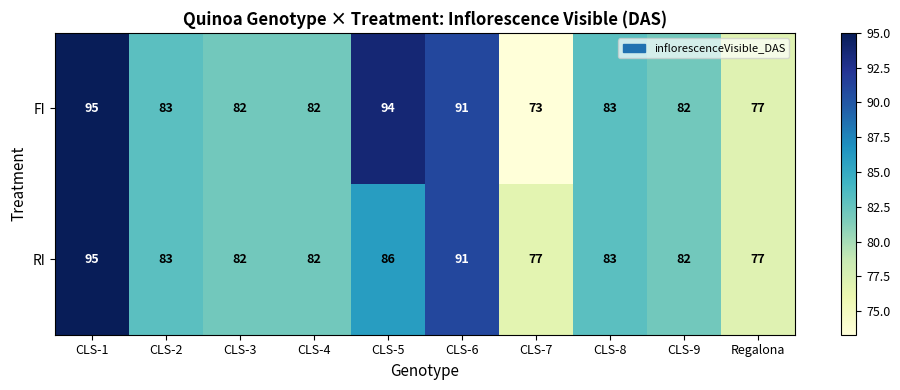

What is the spread (max minus min) of values at CLS-5?

8